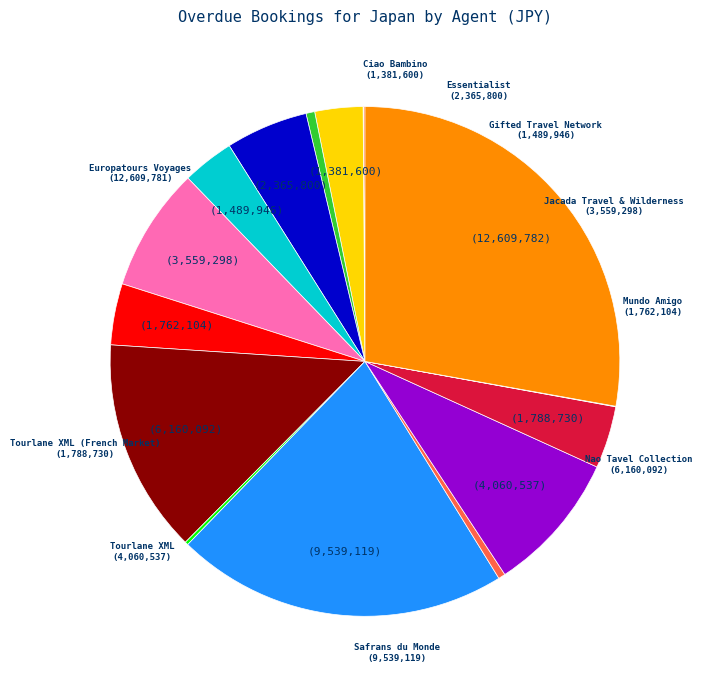

How many slices are in this pie chart?

16